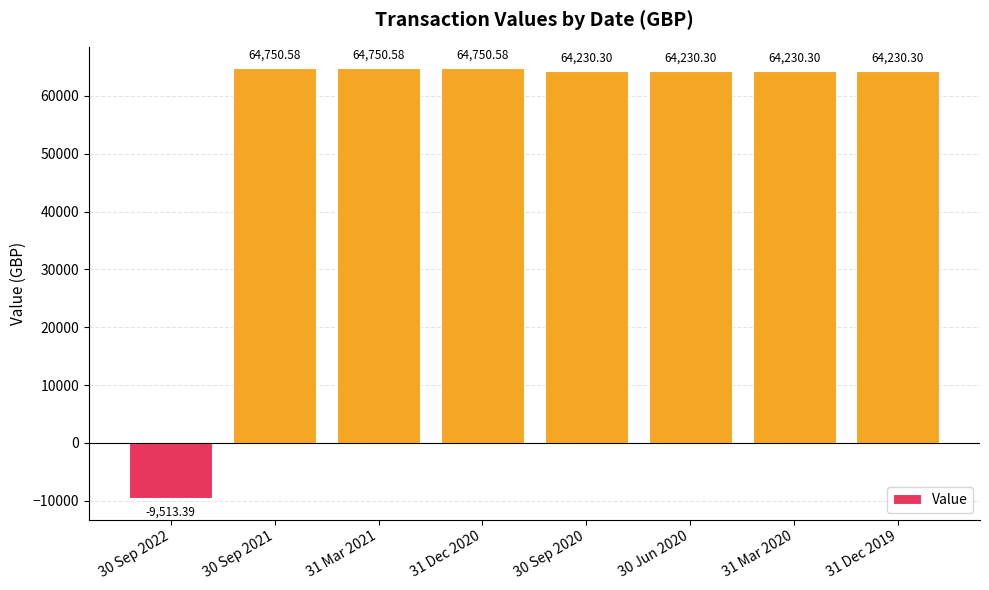

What is the difference between the maximum and minimum values?

74264.0